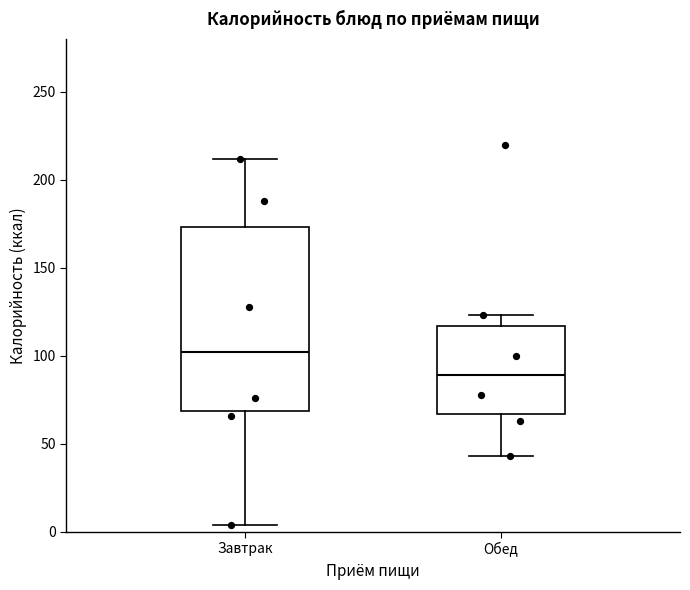

Which box is the tallest, from its lower edge to its upper edge?

Завтрак